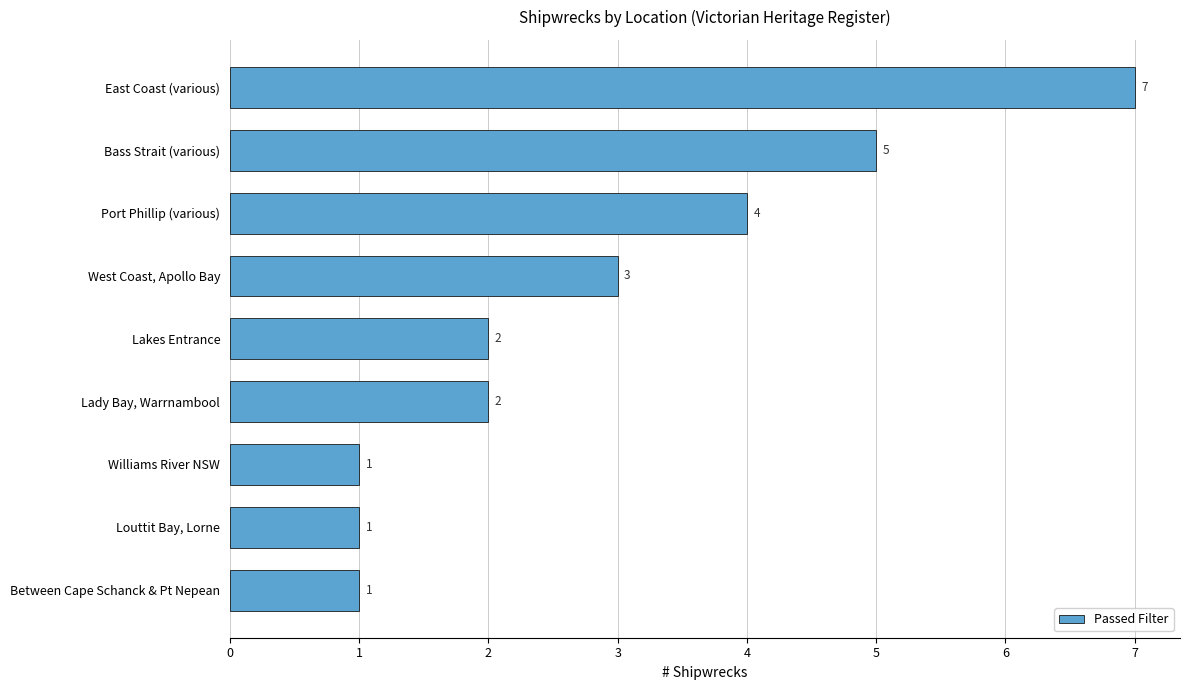

What is the difference between the second highest and second lowest values?

4